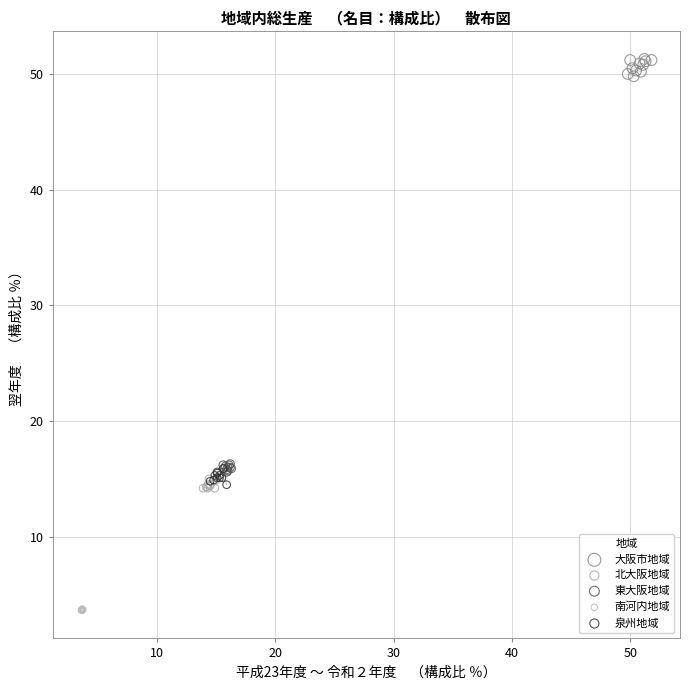

Which series reaches the minimum Y coordinate?

南河内地域